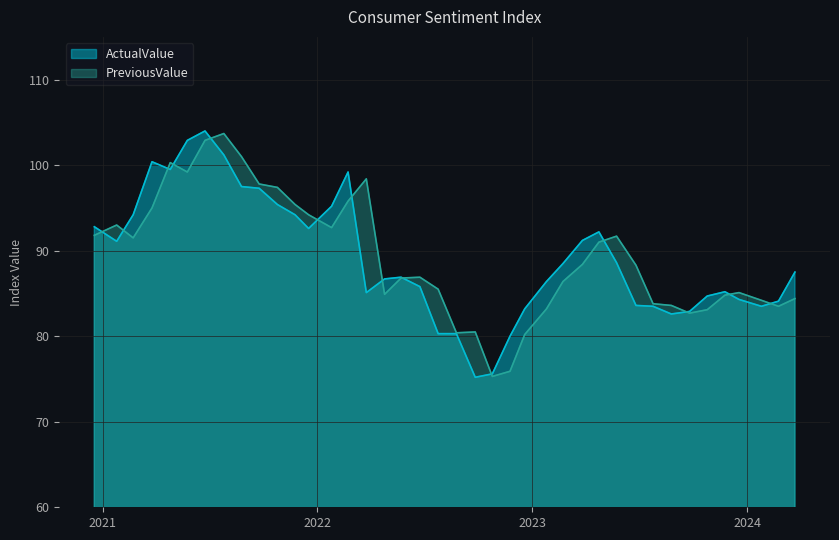

At which label does PreviousValue reach its minimum?

2022.10.25